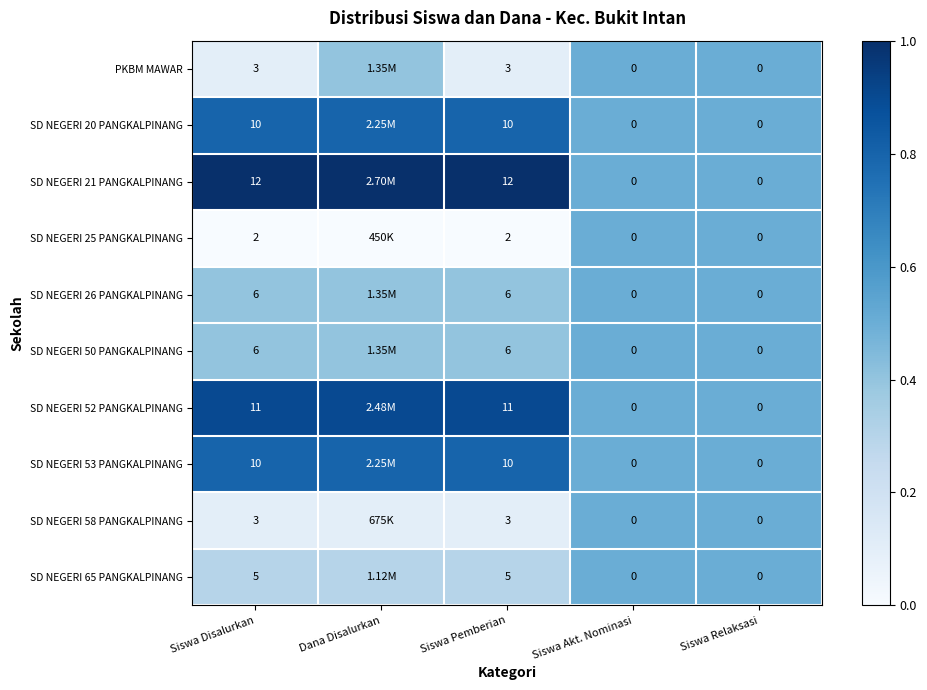

What is the sum of the SD NEGERI 21 PANGKALPINANG values at Siswa Disalurkan and Siswa Pemberian?

24.0